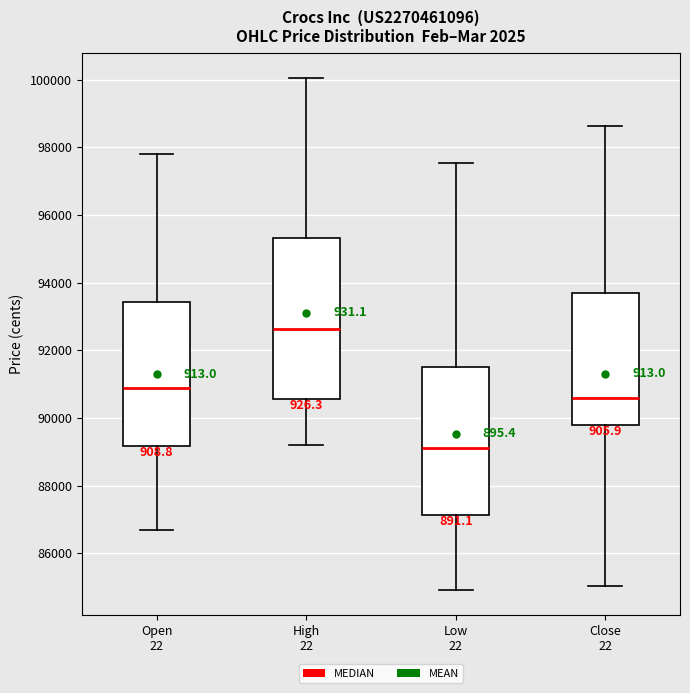

Comparing the boxes themselves (not the whiskers), which one is the tallest?

High 22